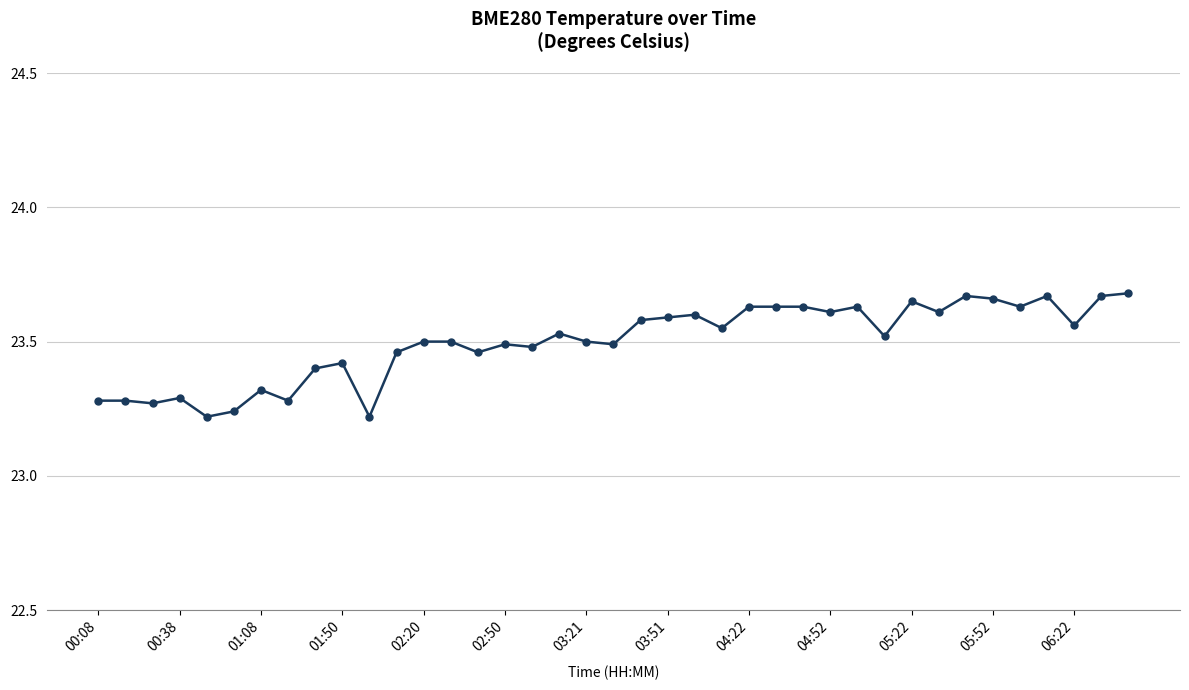

Count the values in the range 23 to 24.

39